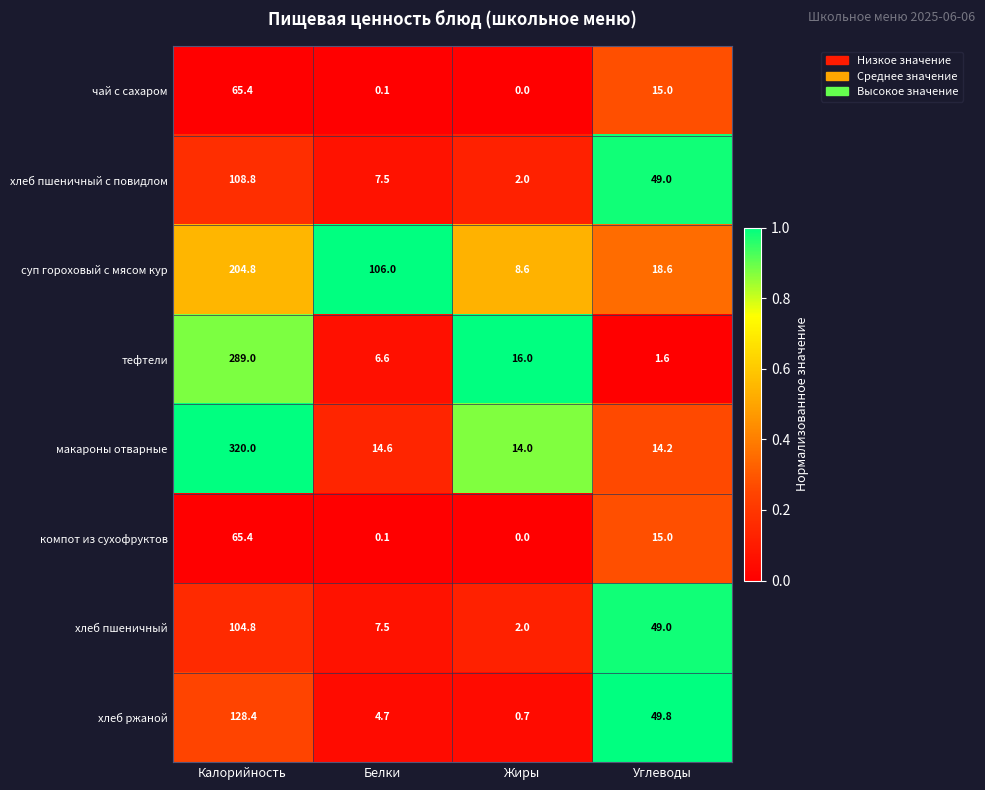

What is the sum of all тефтели values?

313.2